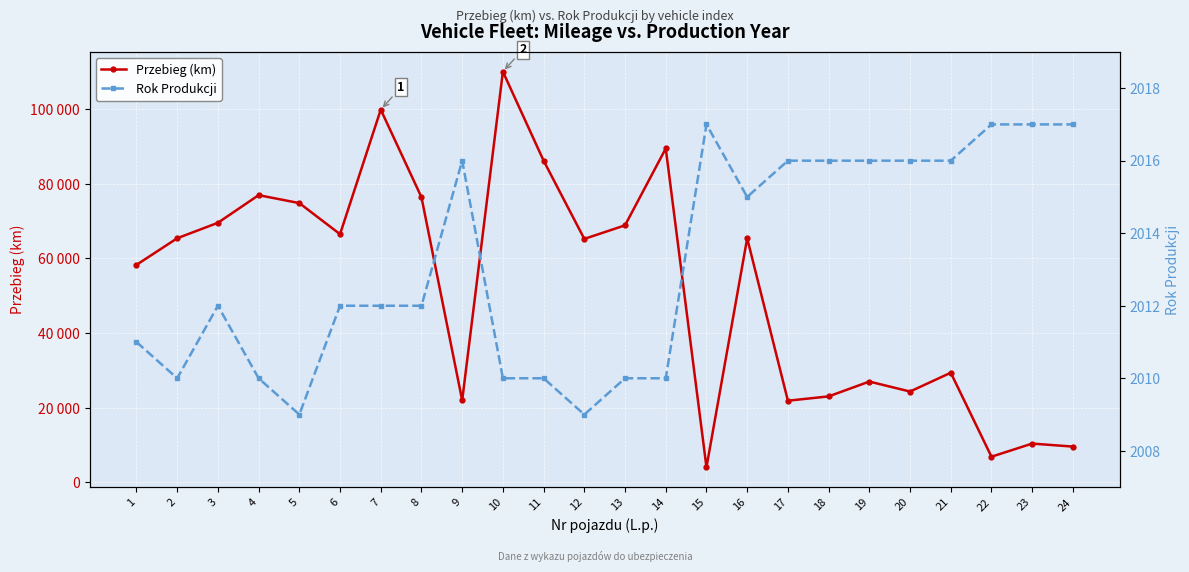

What are all the series names shown in the legend?

Przebieg (km), Rok Produkcji